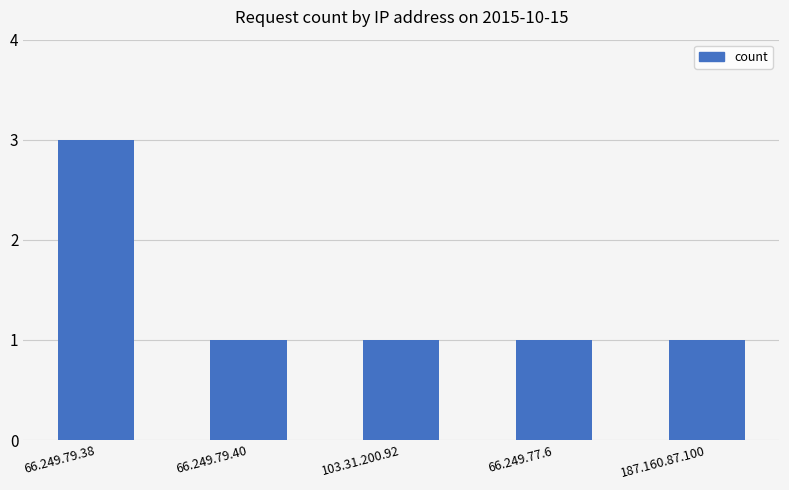

What is the label of the 4th bar from the right?

66.249.79.40